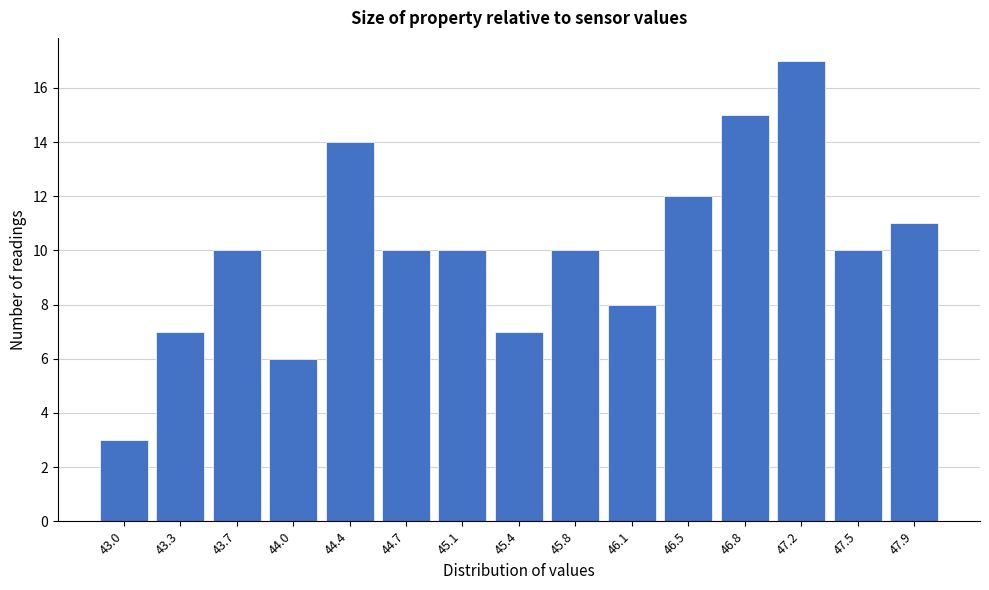

Reading left to right, extract all data points from this chart.

3	7	10	6	14	10	10	7	10	8	12	15	17	10	11